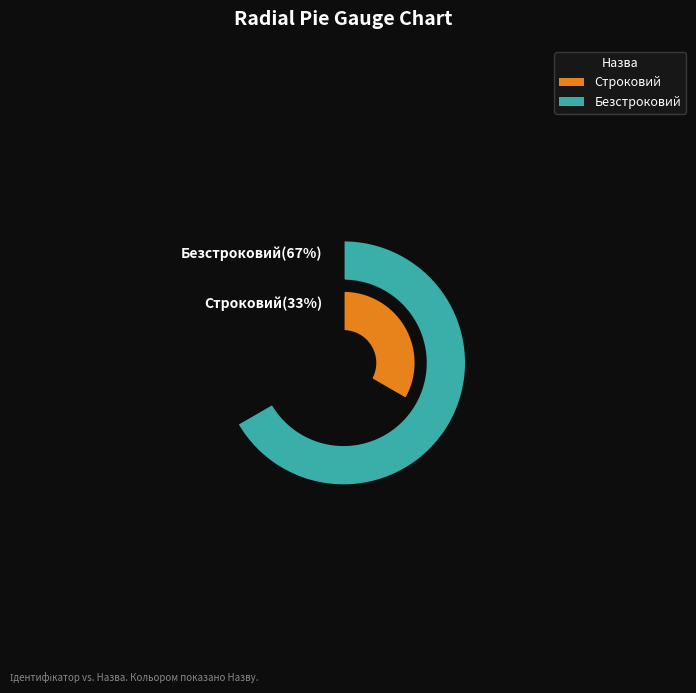

To the nearest percent, what percentage of the pie is Безстроковий?

67%